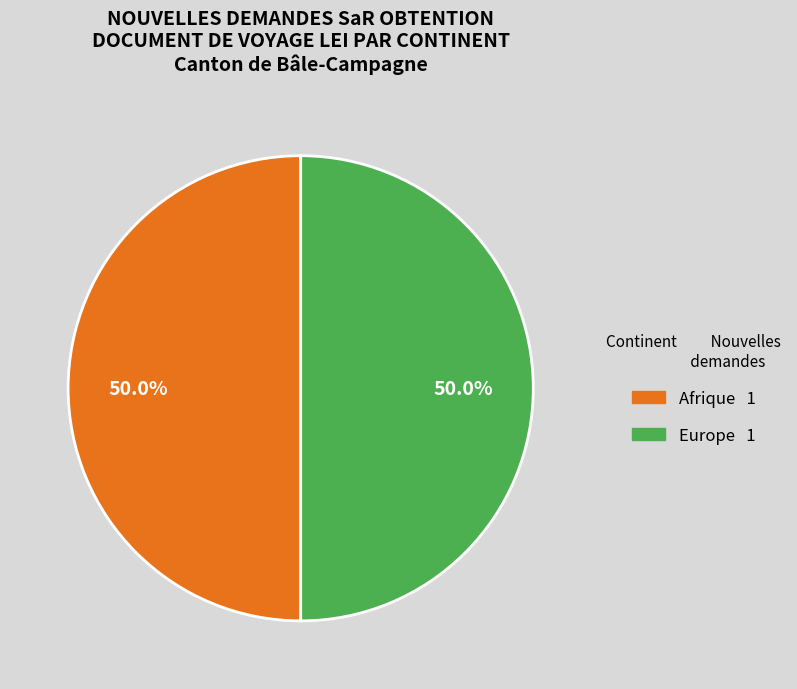

Is there a majority slice in this chart?

No